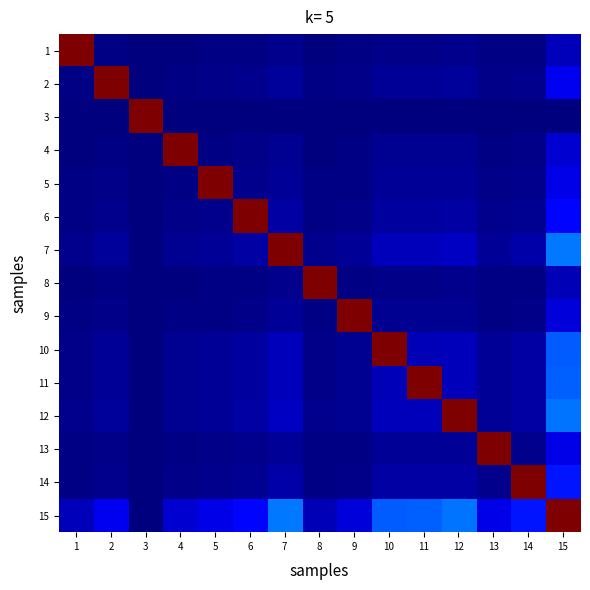

At how many categories does at least one series exceed 1013?

15